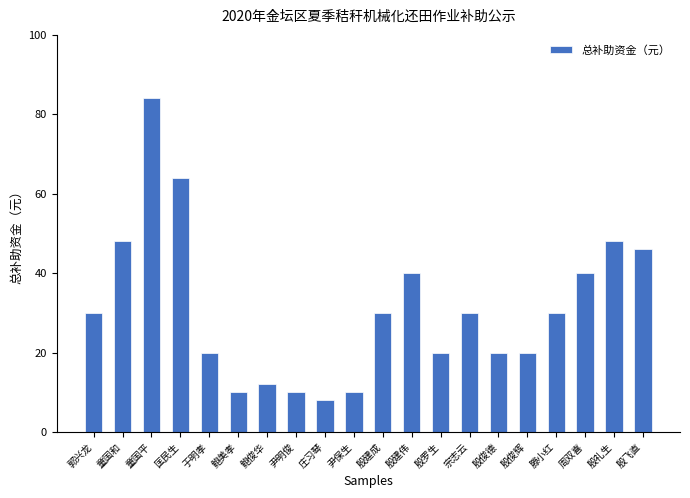

What is the change in value from 郭兴龙 to 鲍美孝?

-20